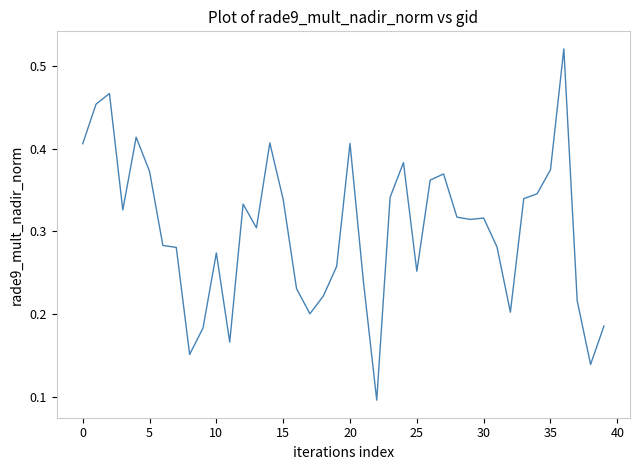

At which category does the chart reach its peak across all series?

36